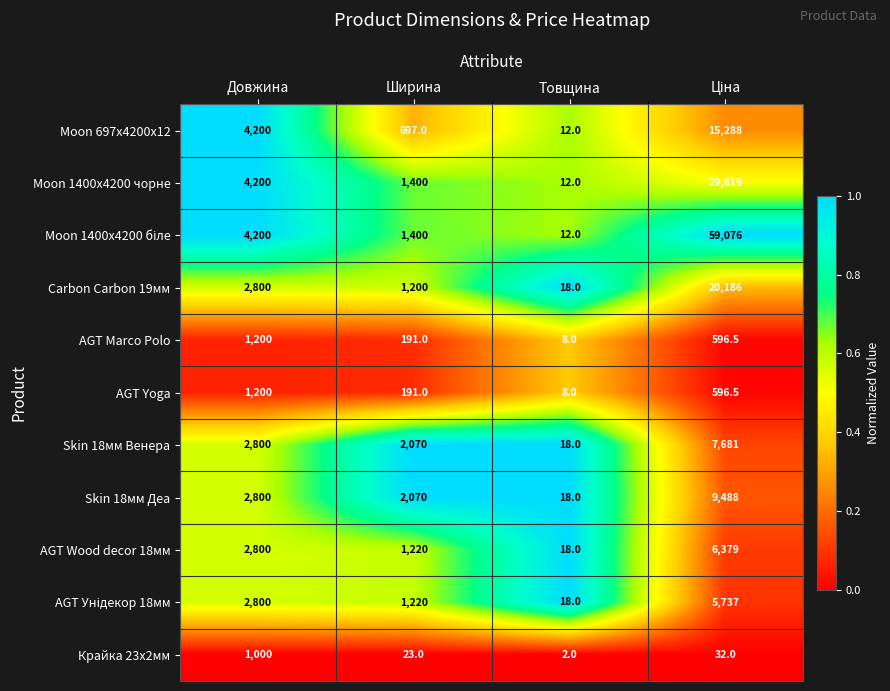

The Carbon Carbon 19мм series shows 1460.9 at Довжина. True or false?

False